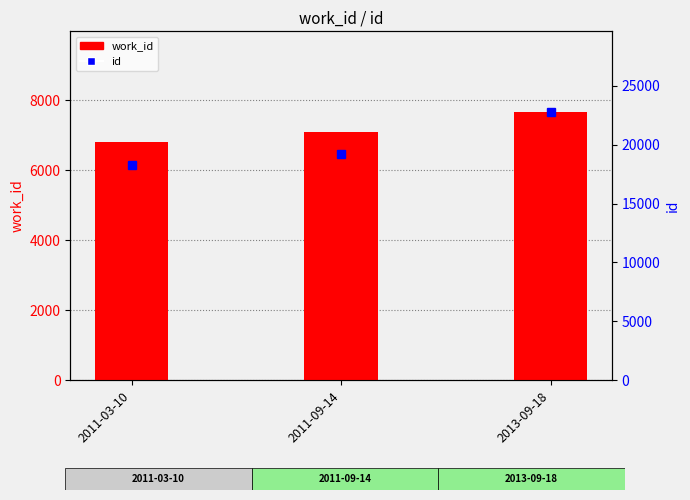

What is the sum of the work_id values at 2011-09-14 and 2013-09-18?

14764